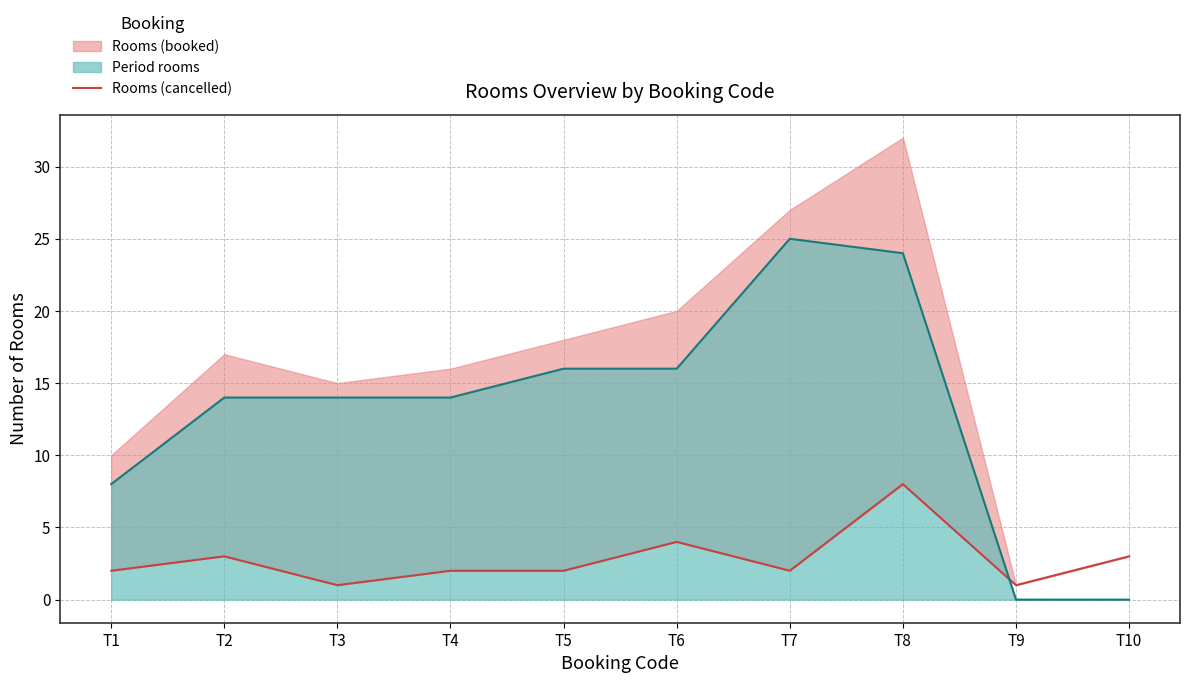

The value at T7 is 2. True or false?

True